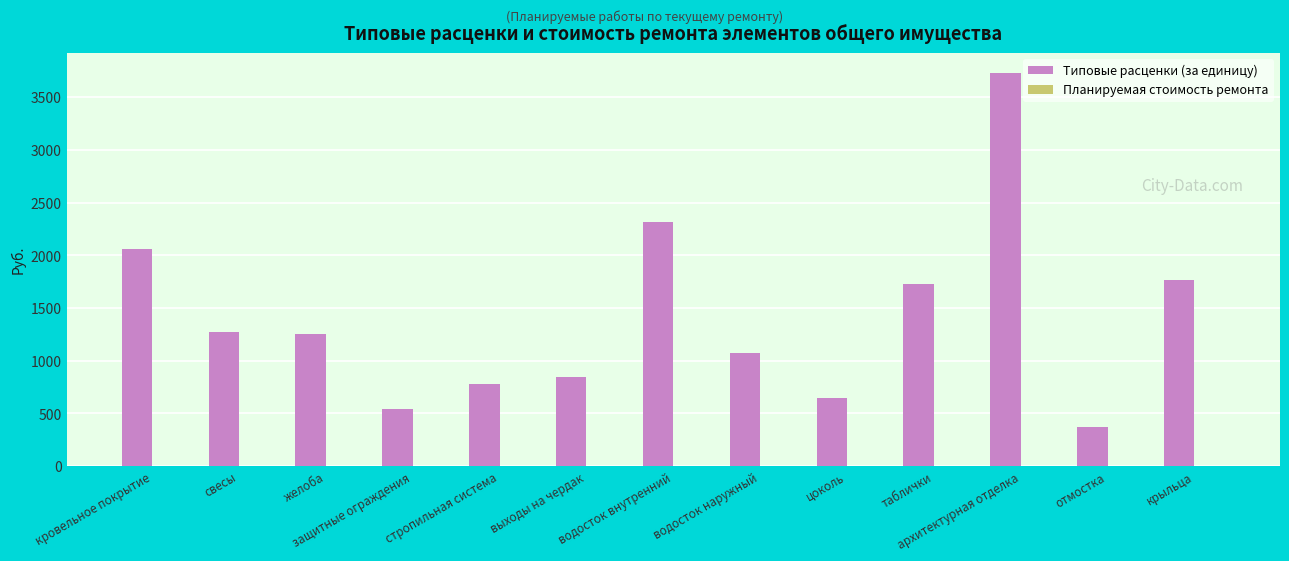

What is the maximum value shown in the chart?

3735.1